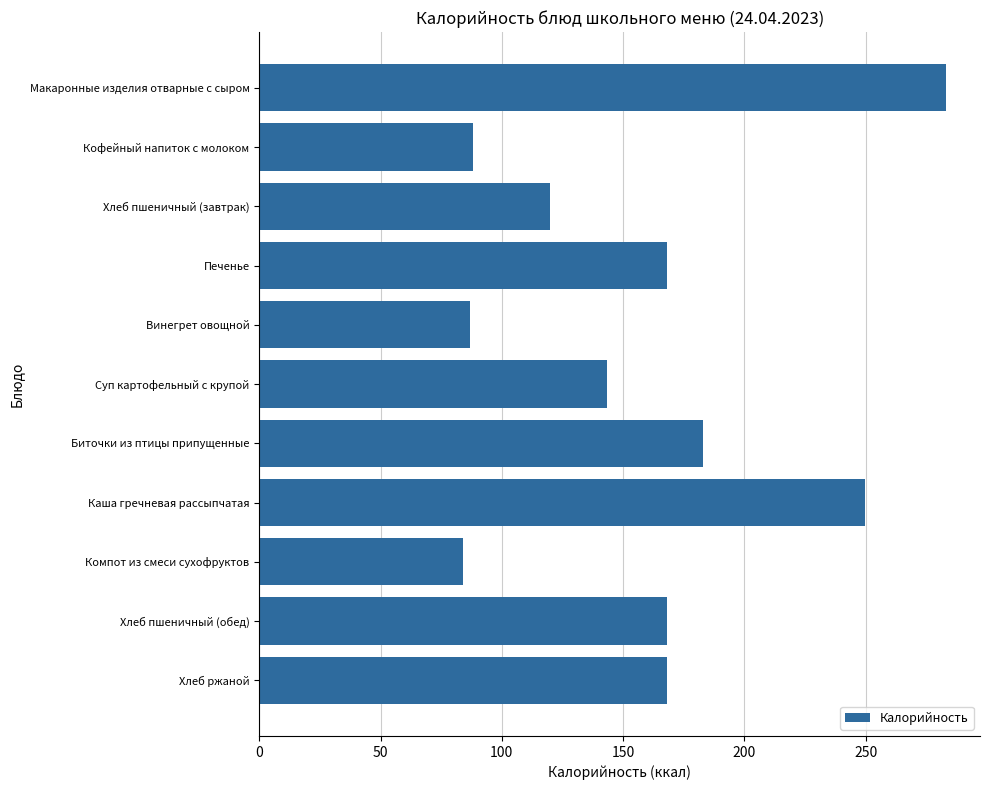

Are the bars grouped side by side (vs. stacked)?

No